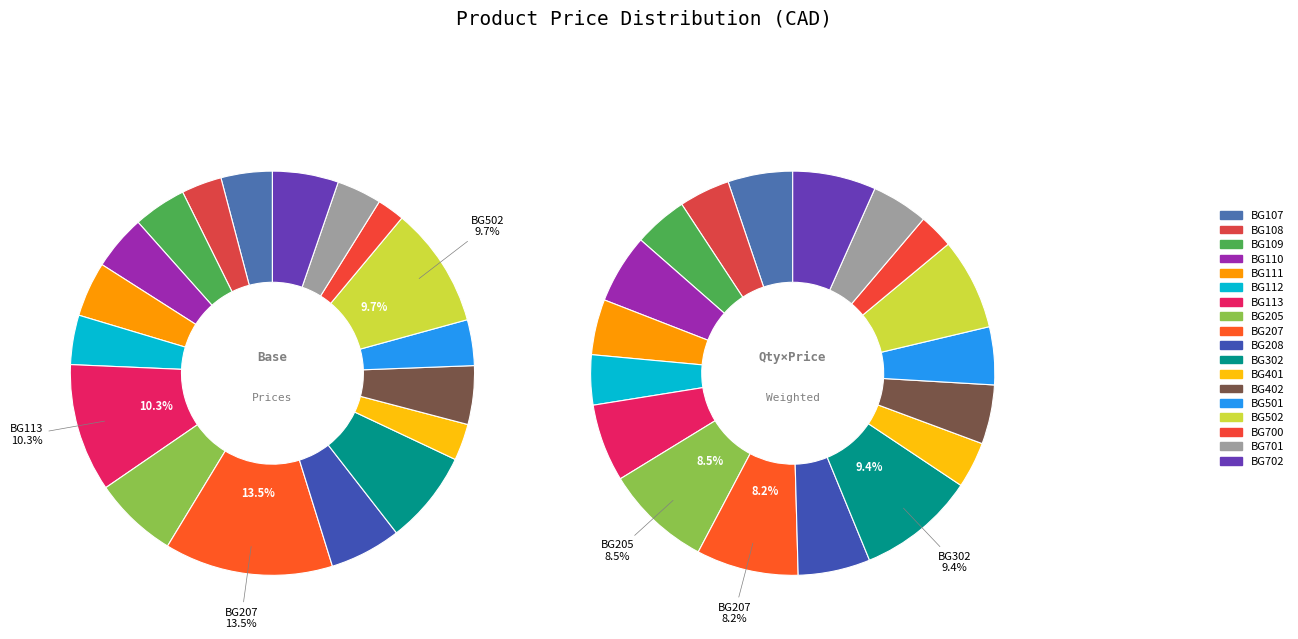

What is the largest slice in the pie chart?

BG207